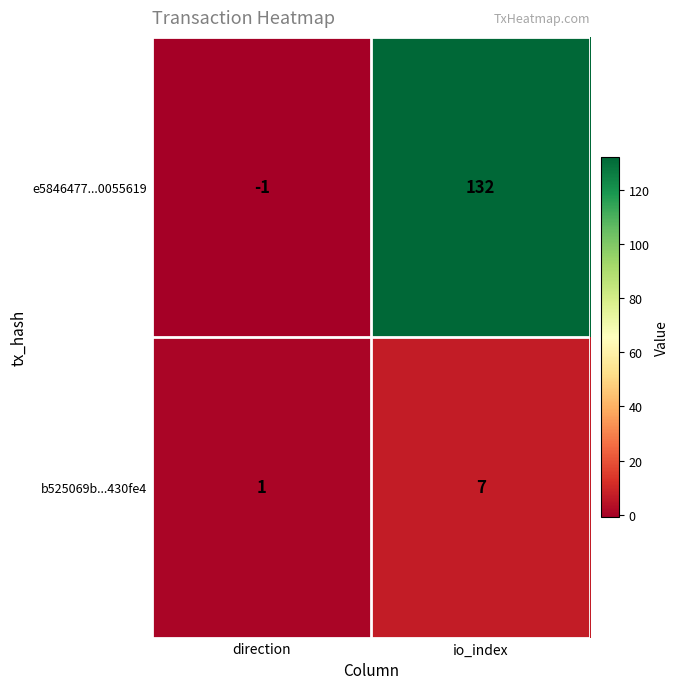

At how many categories does at least one series exceed 27?

1